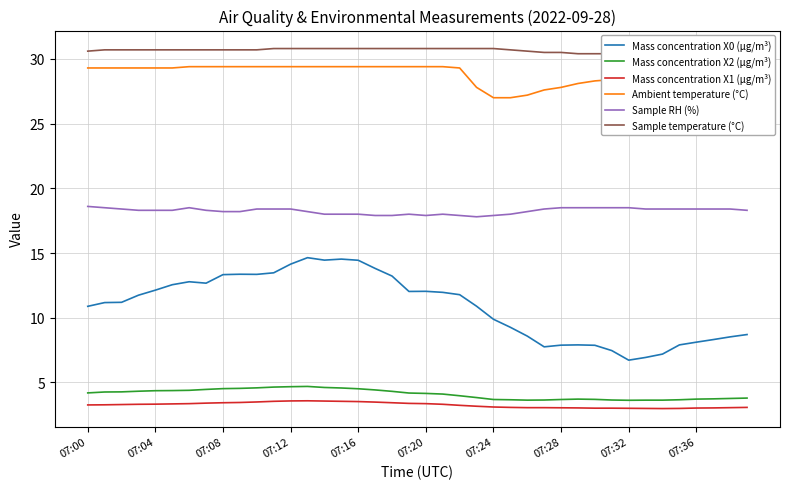

Which series changed the most between 13 and 18?

Mass concentration X0 (μg/m³)